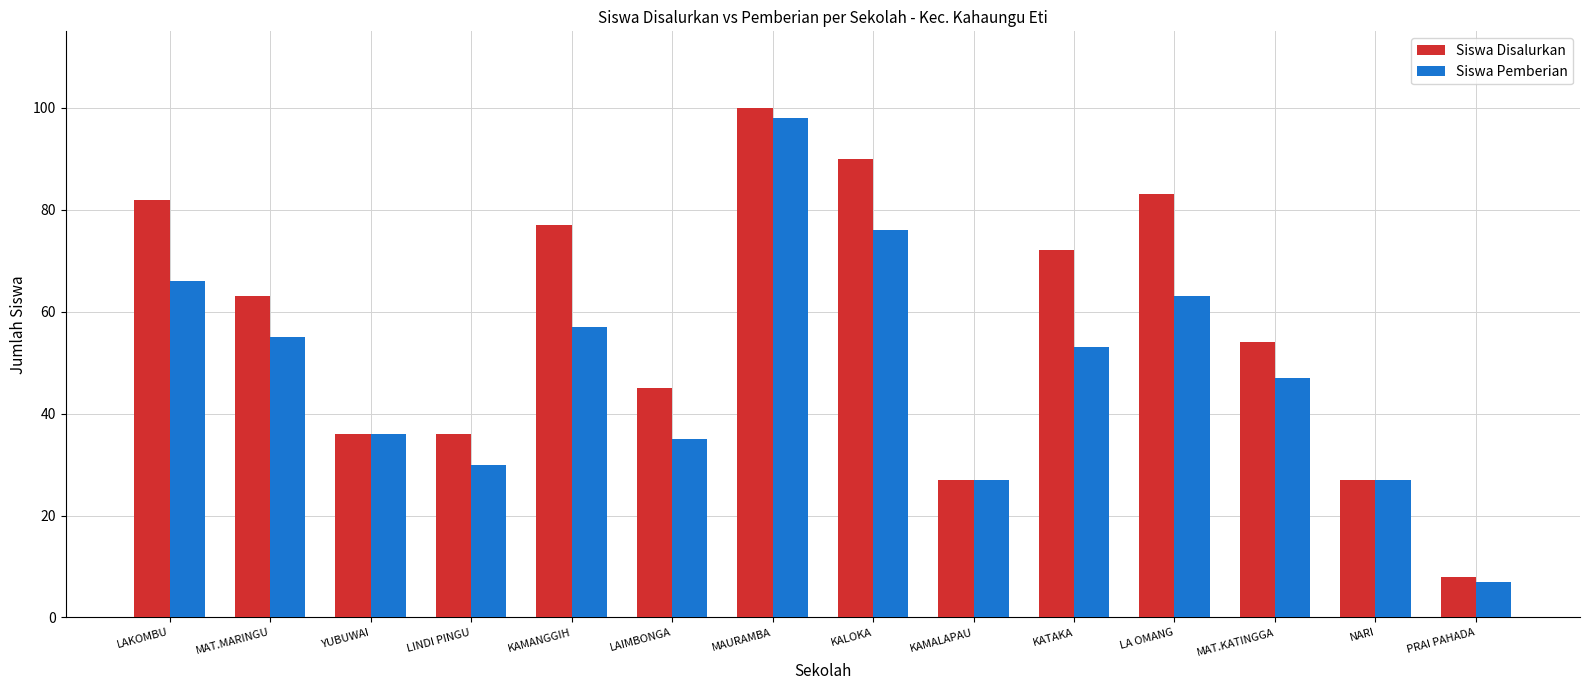

What is the difference between the Siswa Pemberian values at KAMALAPAU and LAIMBONGA?

8